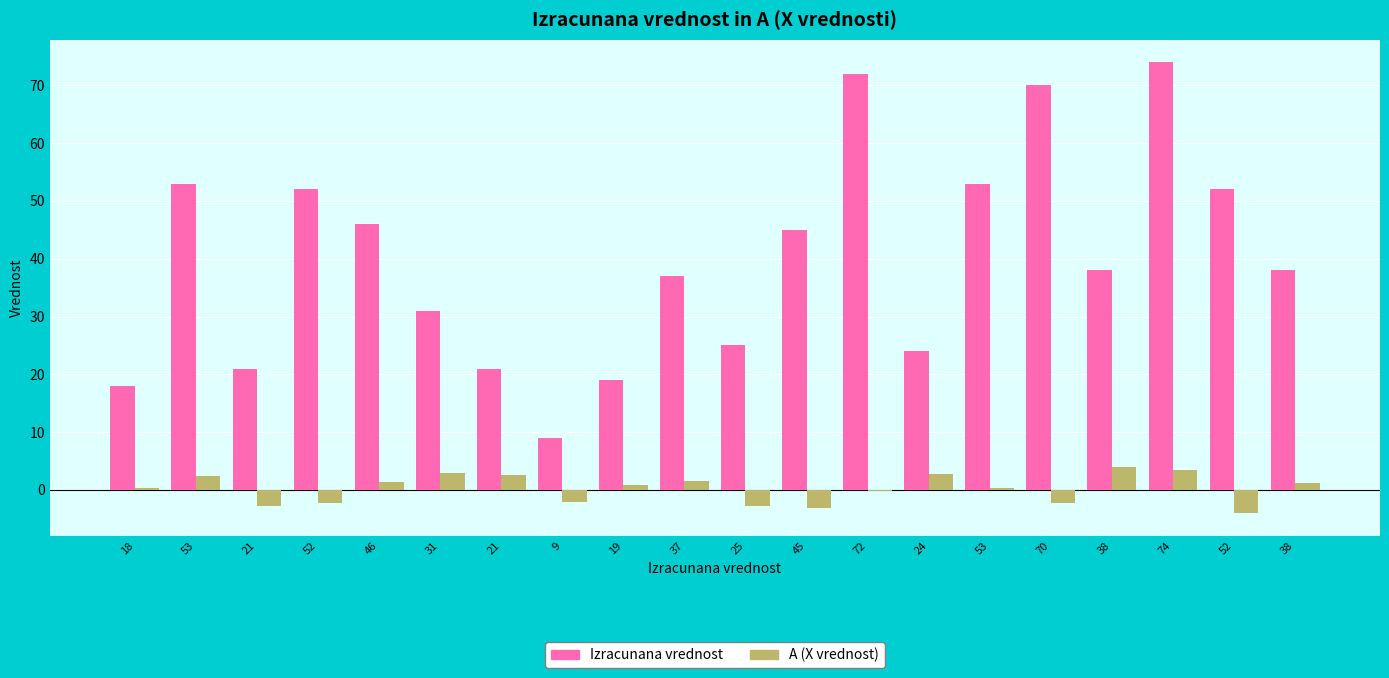

What are all the series names shown in the legend?

Izracunana vrednost, A (X vrednost)